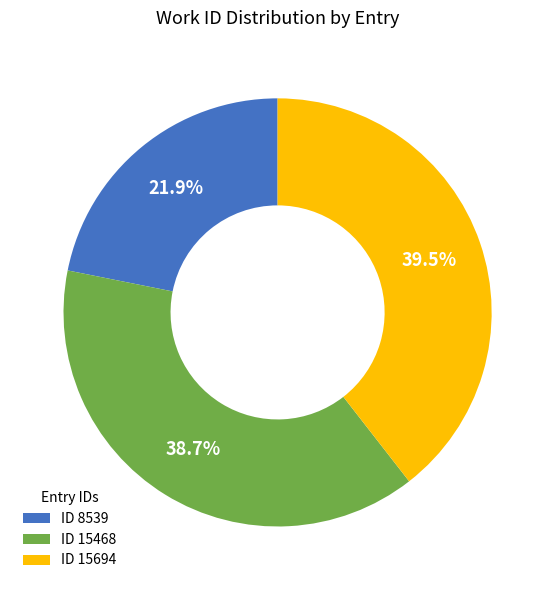

What percentage is NOT represented by ID 15468?

61.3%